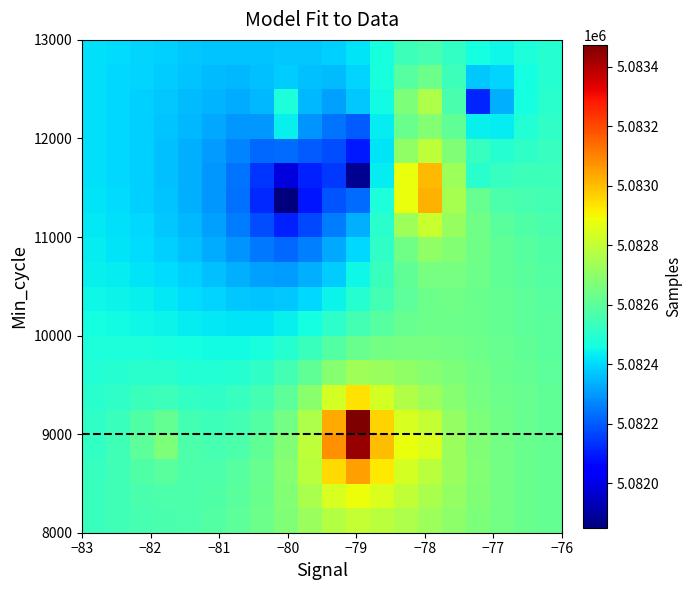

How many distinct data groups are displayed?

20